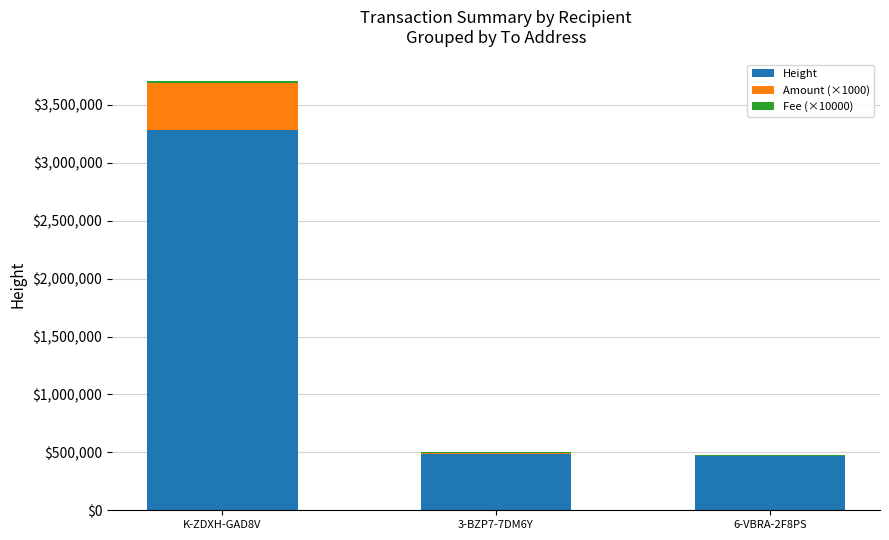

At which label does Height reach its peak?

K-ZDXH-GAD8V